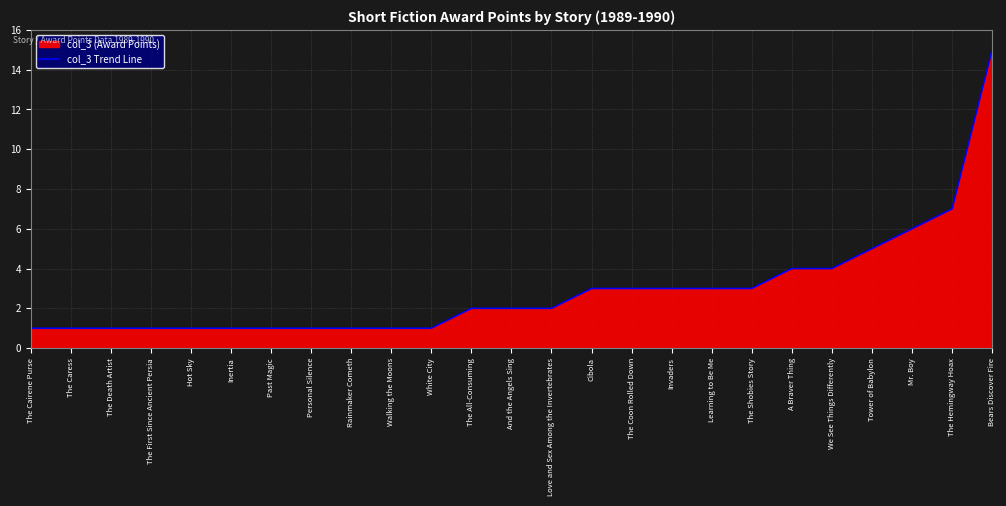

What is the change in value from Inertia to The Shobies Story?

+2